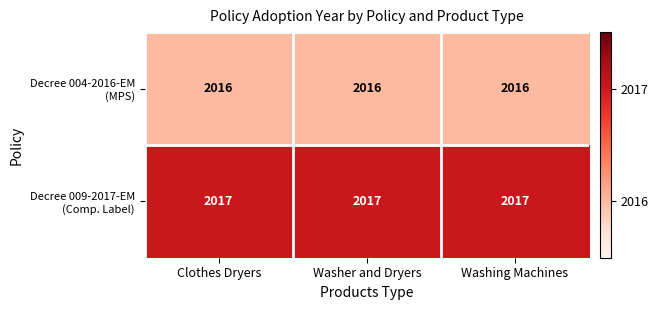

What is the total value across all series at Clothes Dryers?

4033